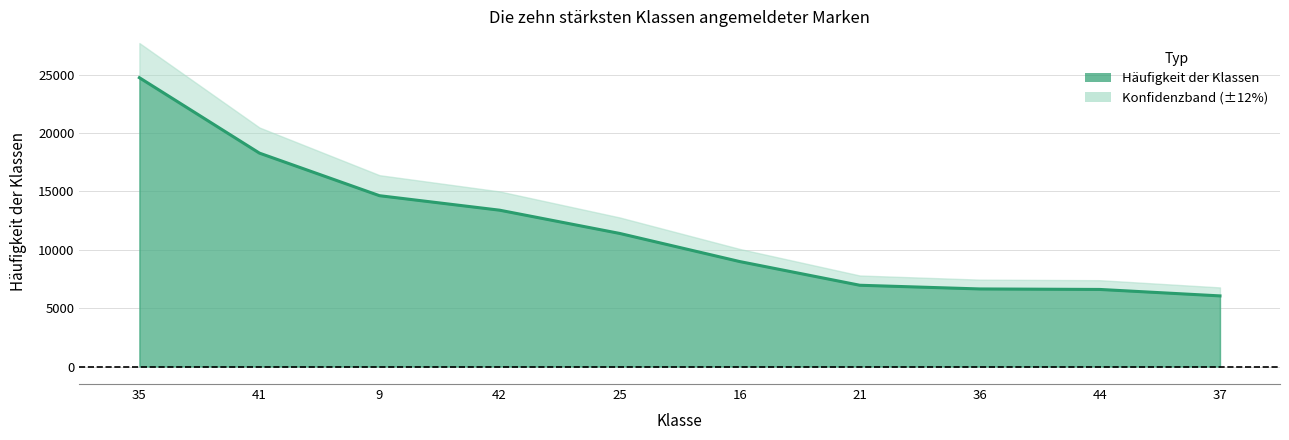

What is the ratio of the value at 37 to the value at 42?

0.5